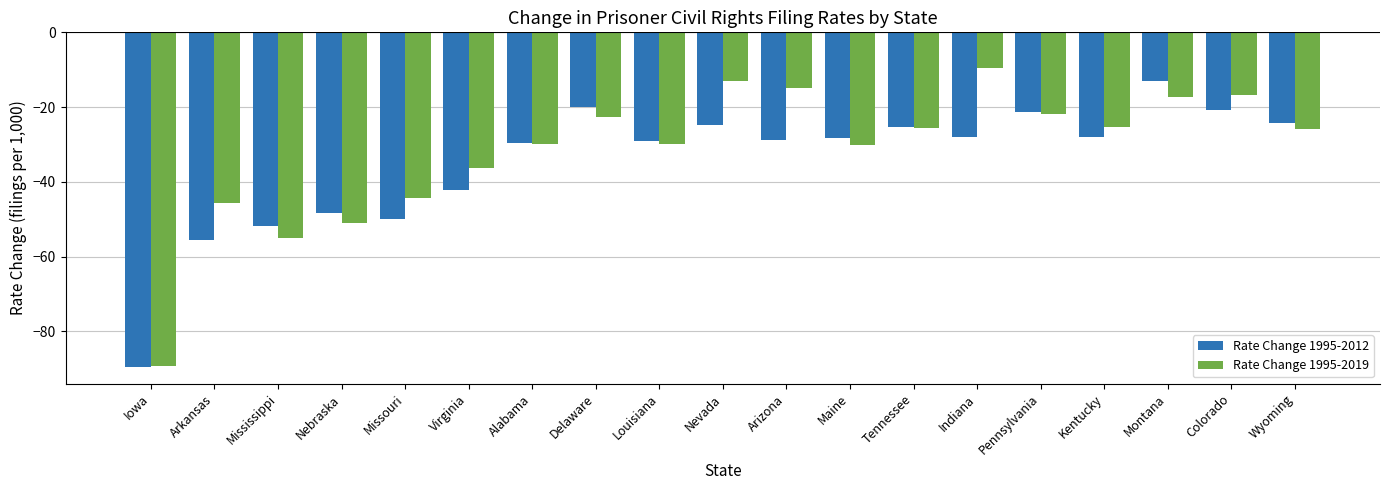

At Arizona, list the series in order from largest to smallest.

Rate Change 1995-2019, Rate Change 1995-2012